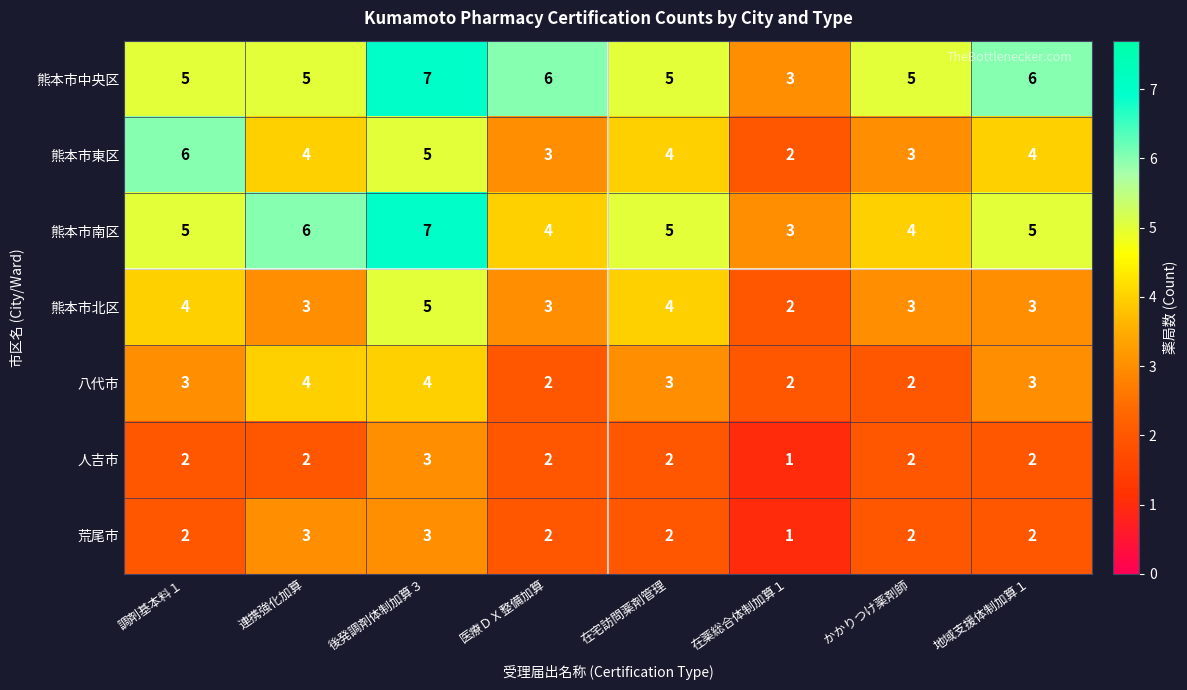

How many data points does each series have?

8